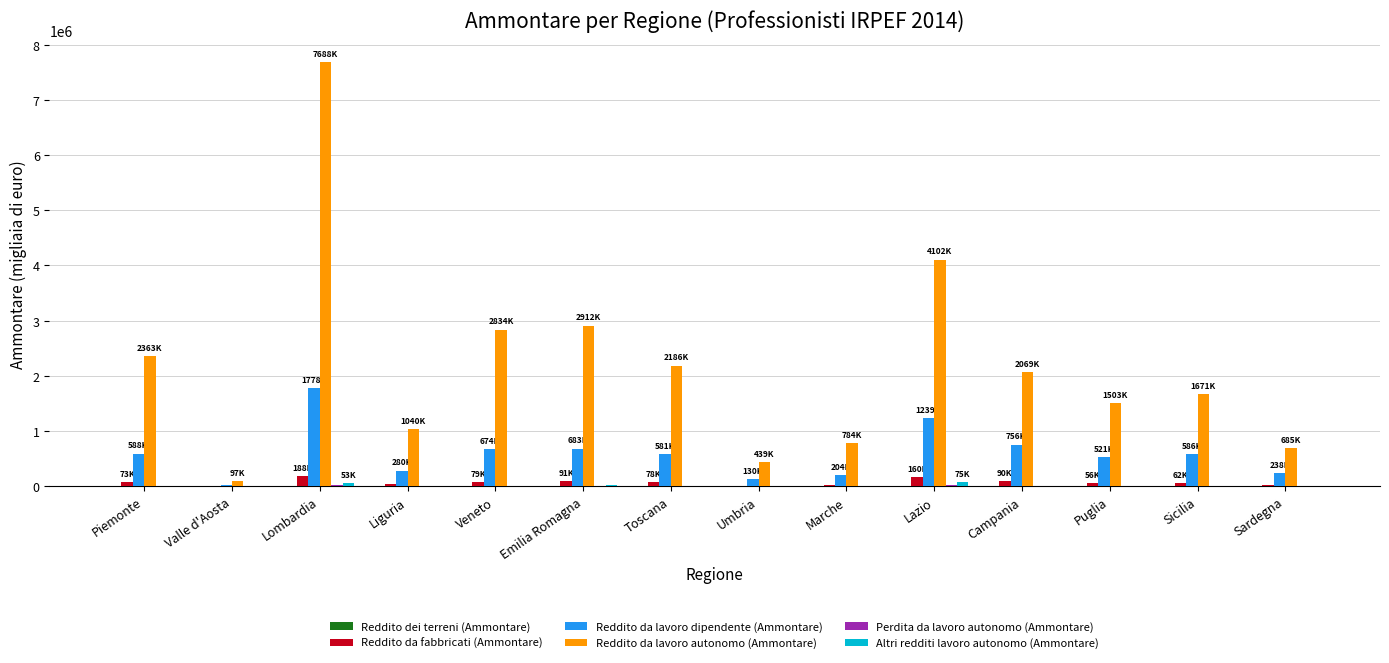

Which series has the largest total across all categories?

Reddito da lavoro autonomo (Ammontare)